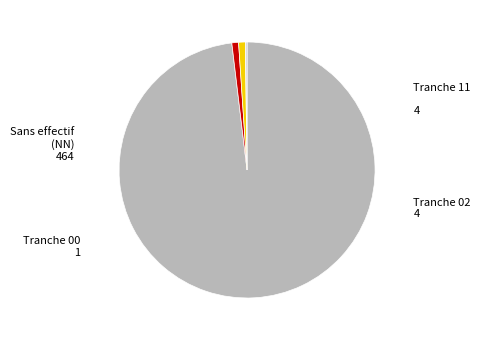

Does any single category account for the majority?

Yes